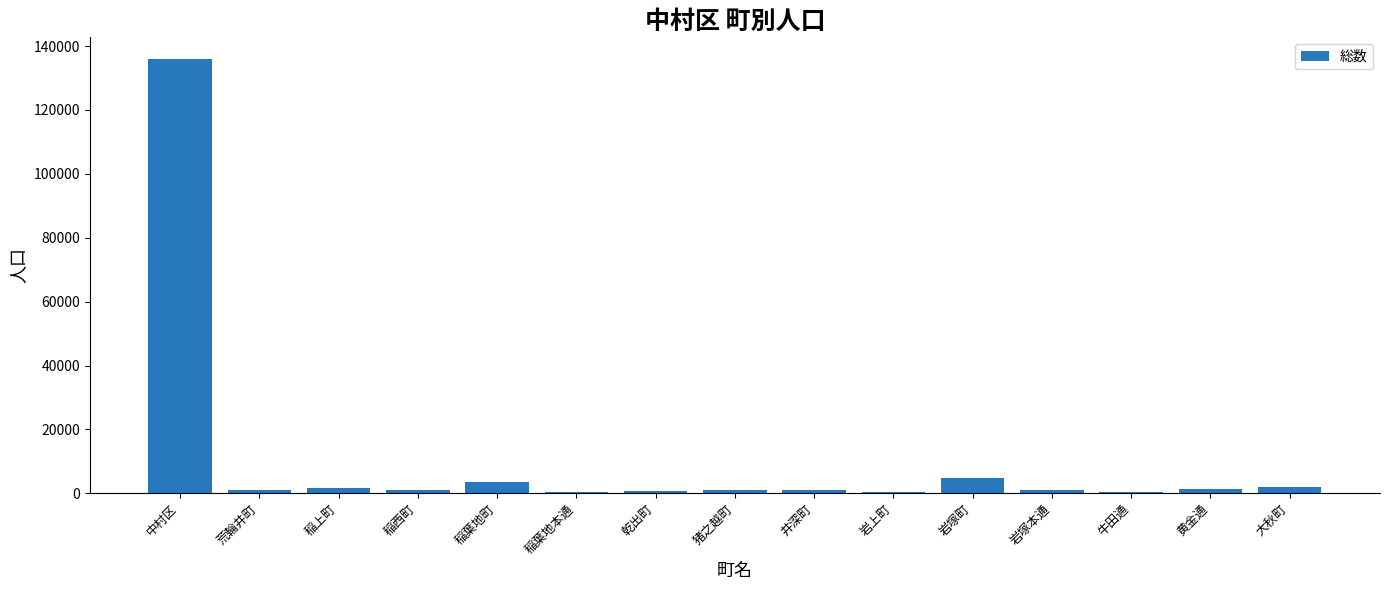

Where does the data first go above 1062?

中村区